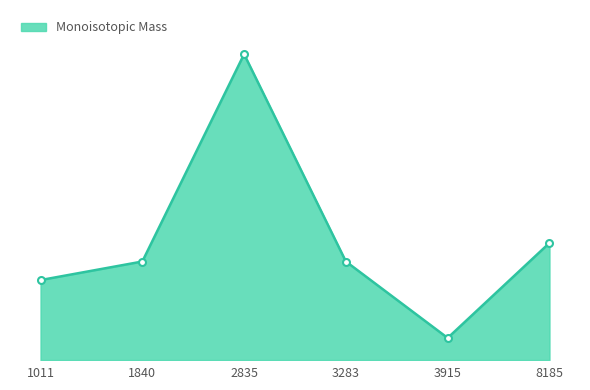

What is the greatest value displayed?

9066.0